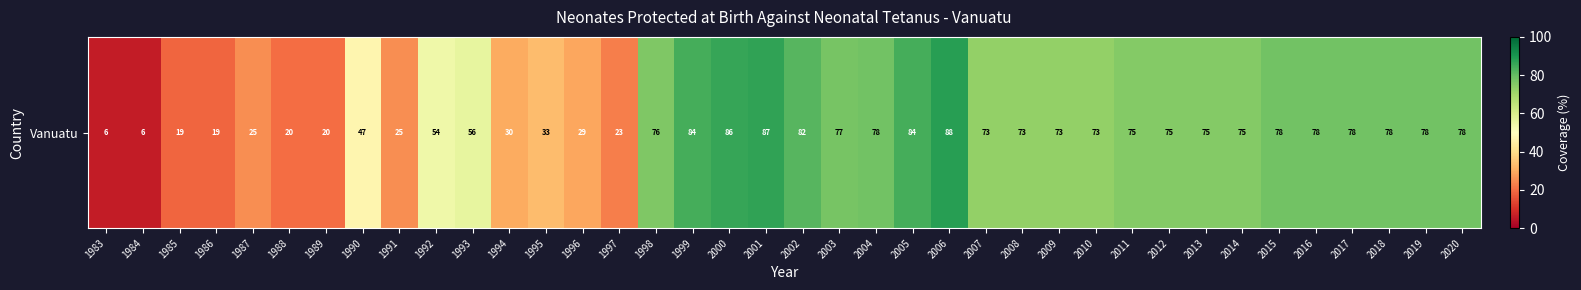

True or false: the data shows 43 at 2010.

False